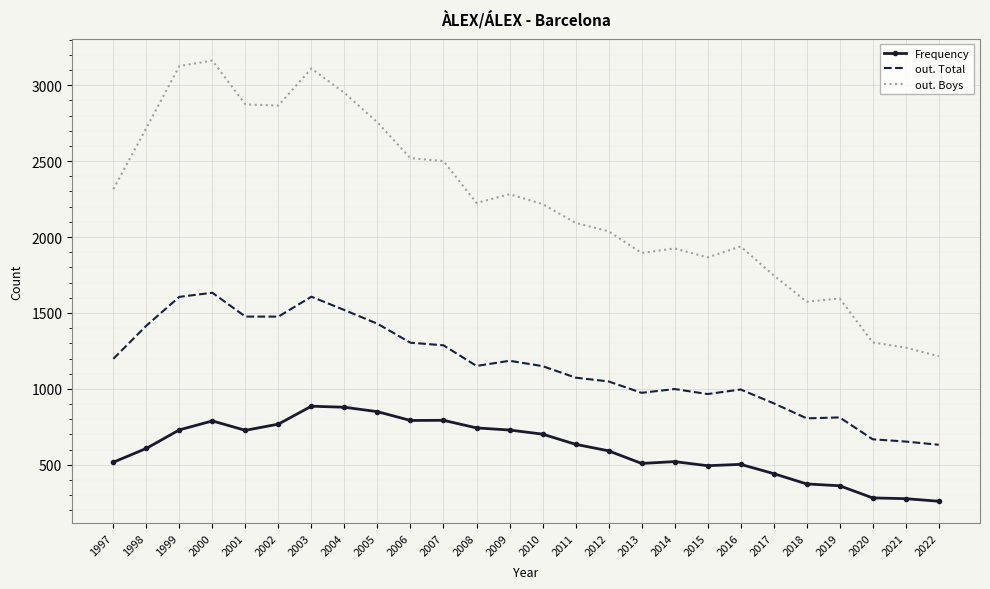

What is the maximum value shown in the chart?

3162